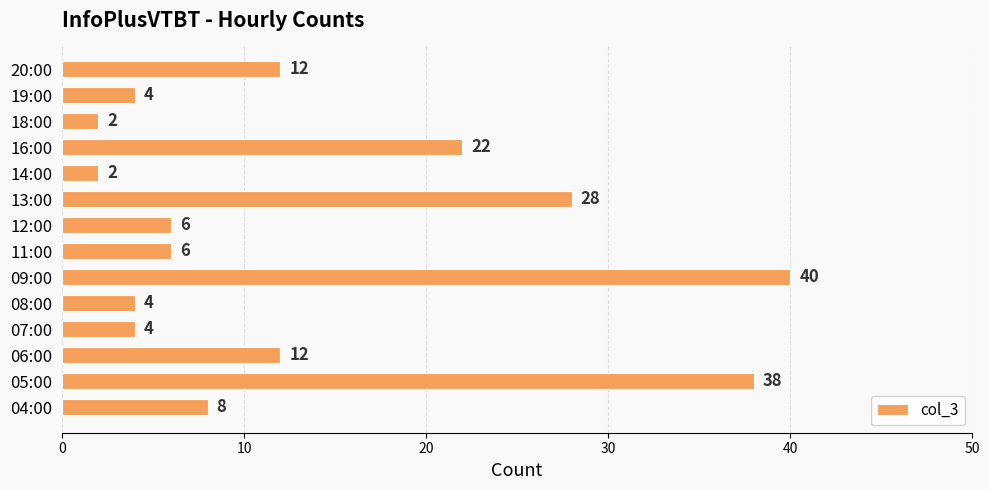

What is the smallest value displayed?

2